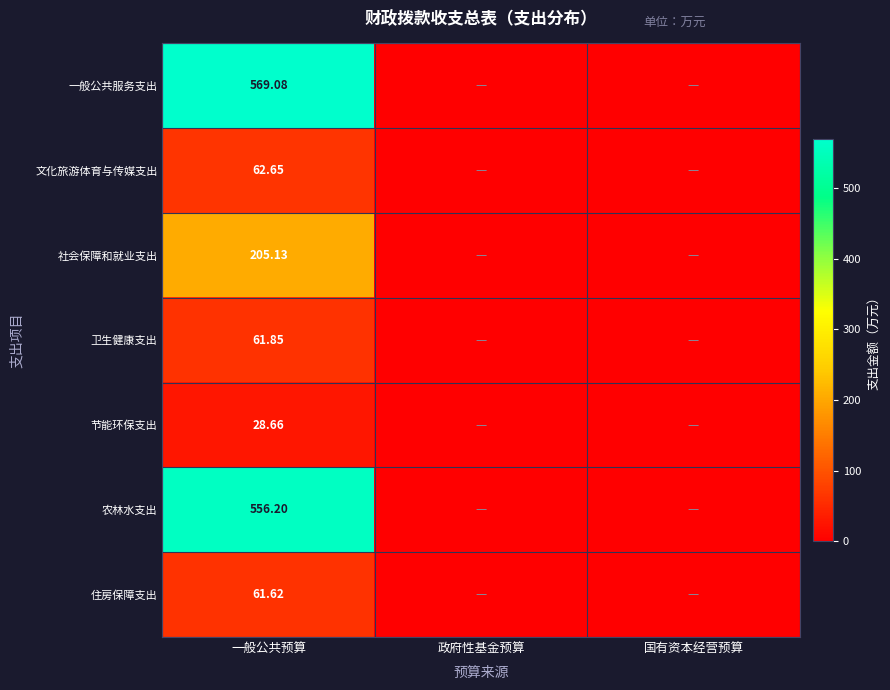

At 一般公共预算, list the series in order from largest to smallest.

一般公共服务支出, 农林水支出, 社会保障和就业支出, 文化旅游体育与传媒支出, 卫生健康支出, 住房保障支出, 节能环保支出